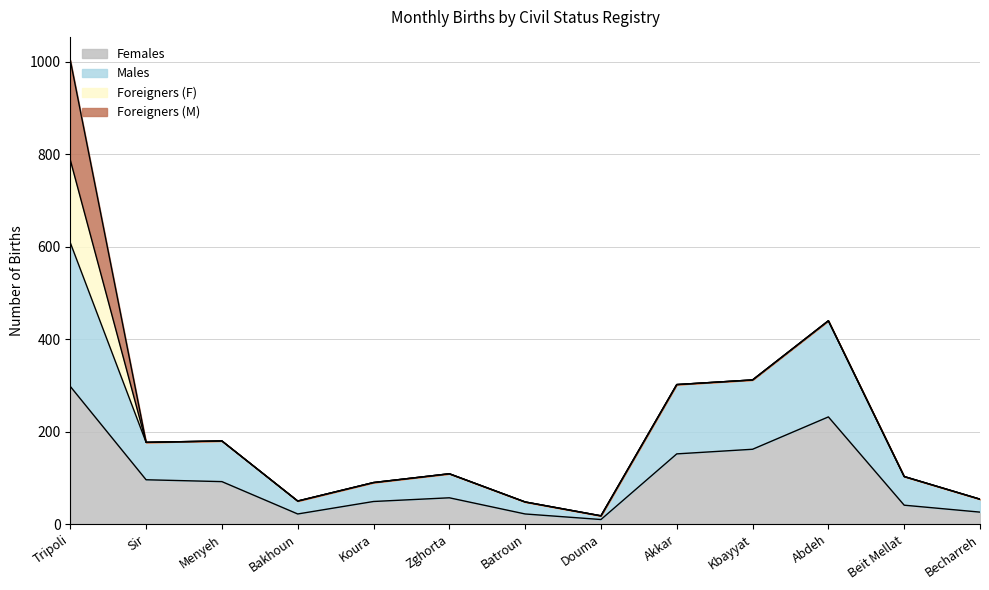

At which category is the sum across all series the highest?

Tripoli